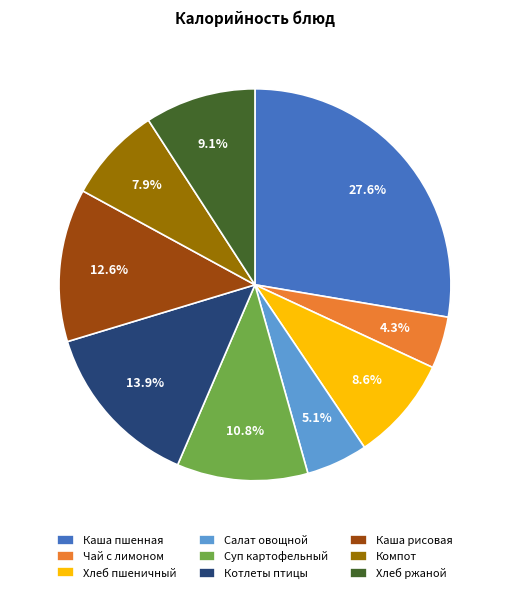

How many segments does this pie chart have?

9